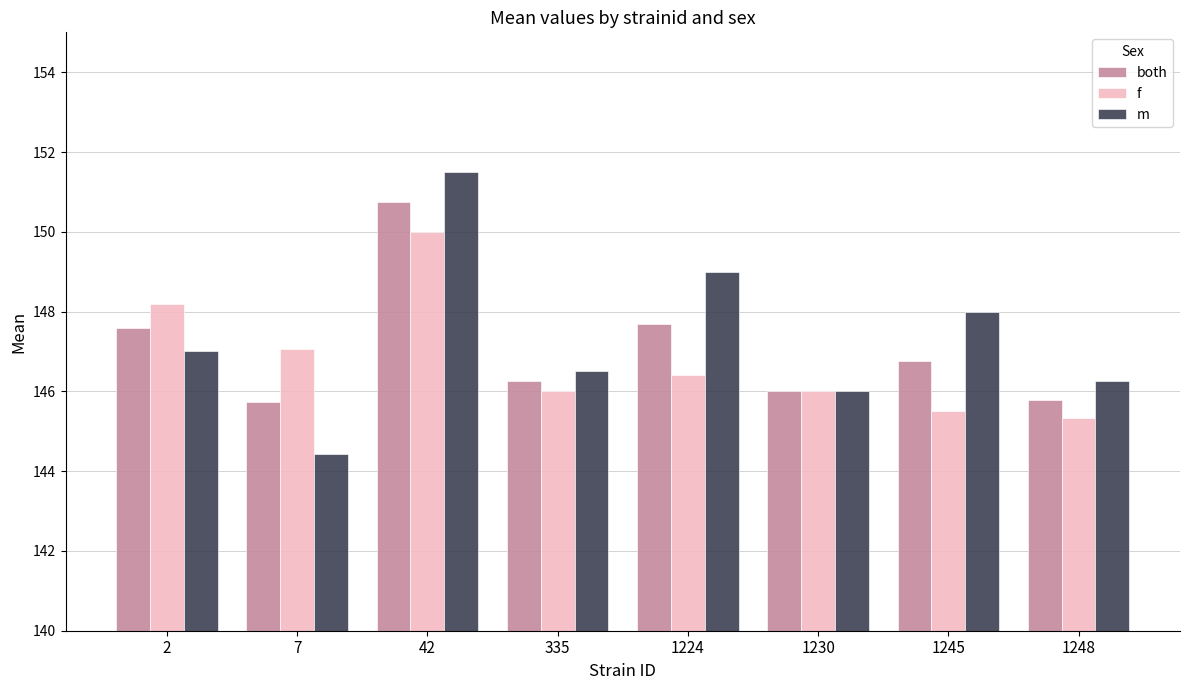

At which label does f reach its peak?

42